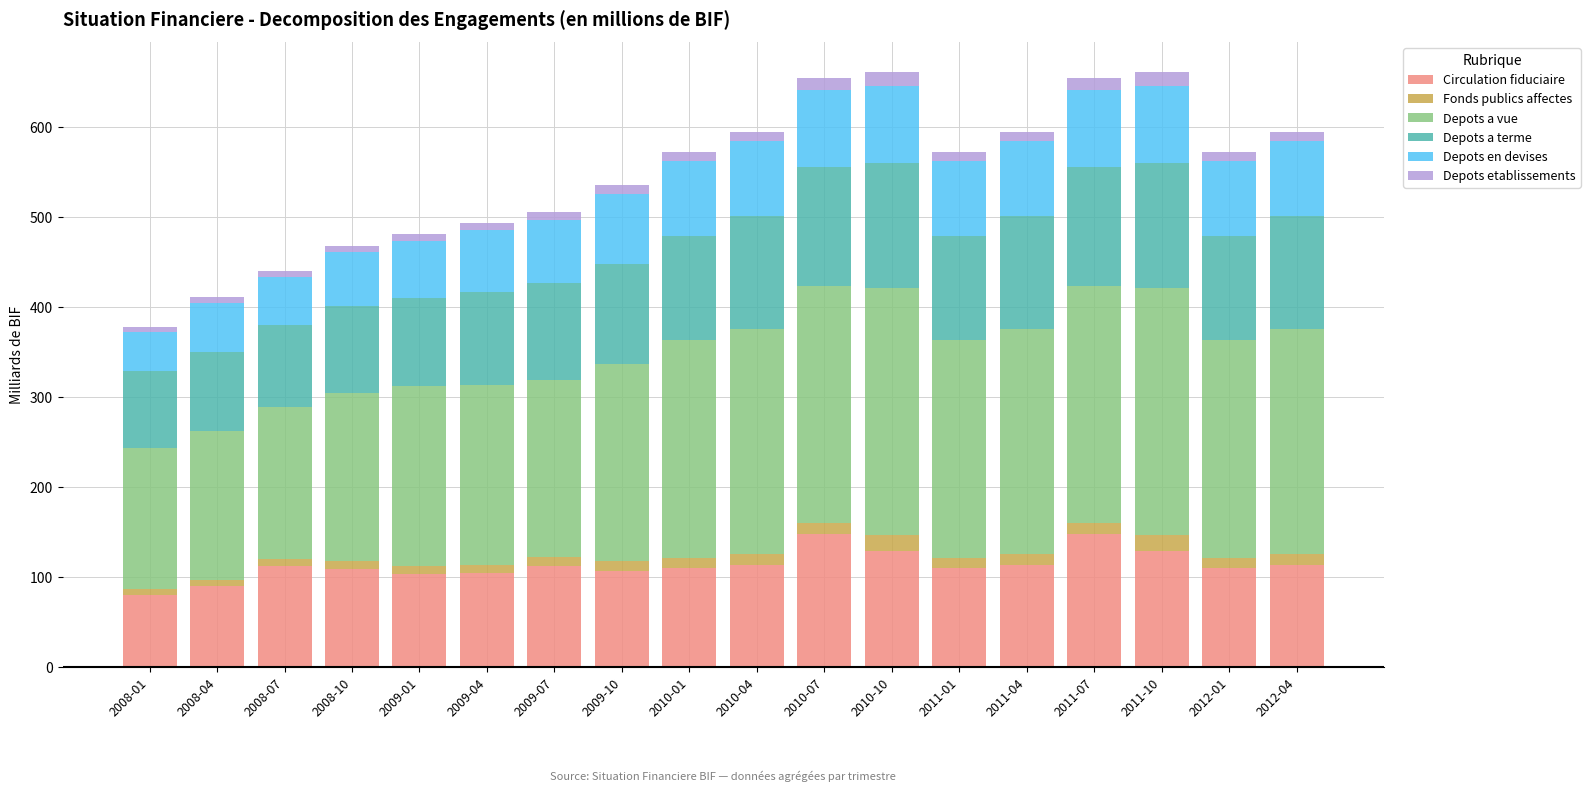

Count the number of data series in this chart.

6